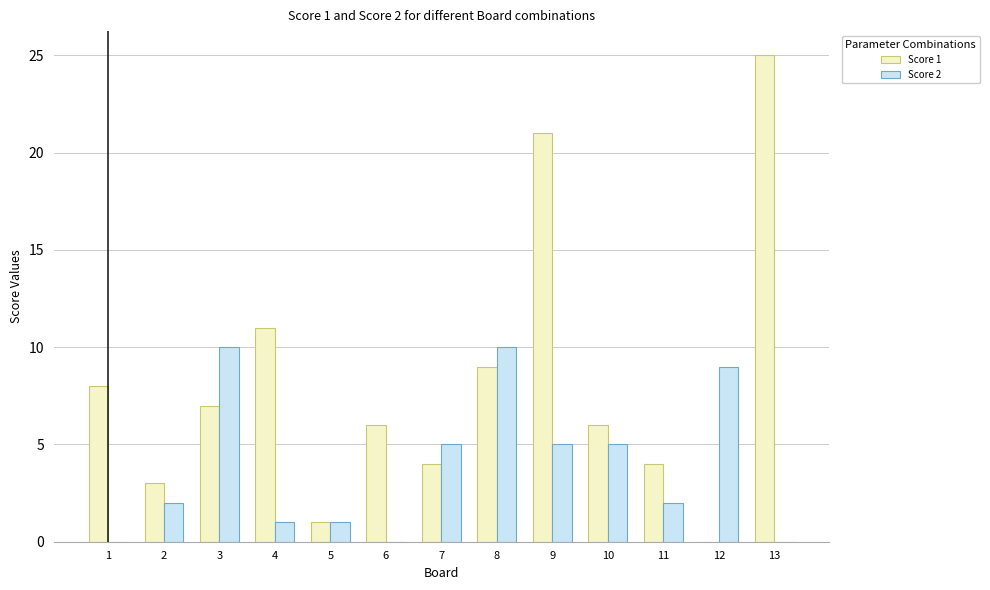

True or false: Score 1 has a value of 5 at 11.

False